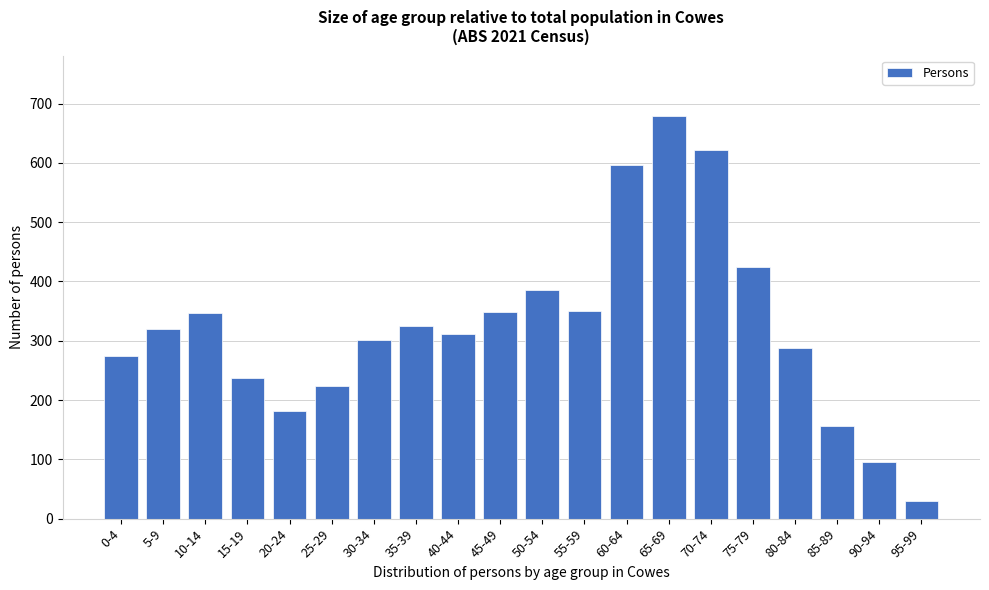

What value does the data have at 75-79?

425